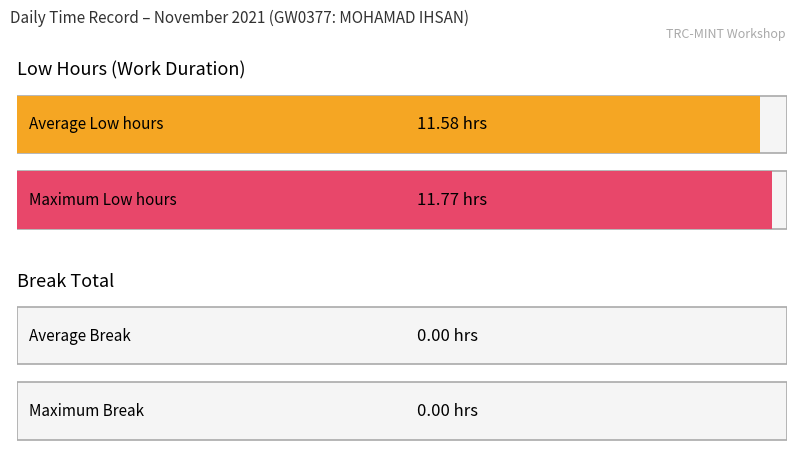

Which series has the widest spread of values?

Low